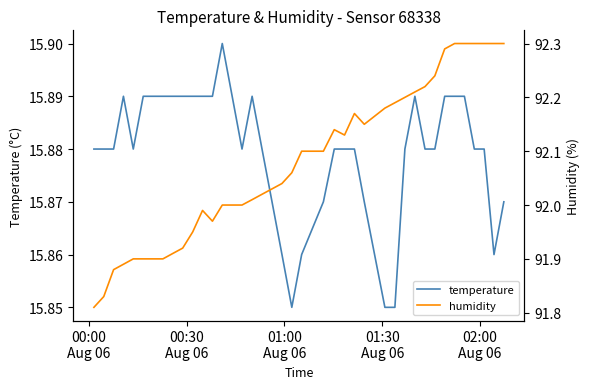

Does the chart display data point markers on the line(s)?

No